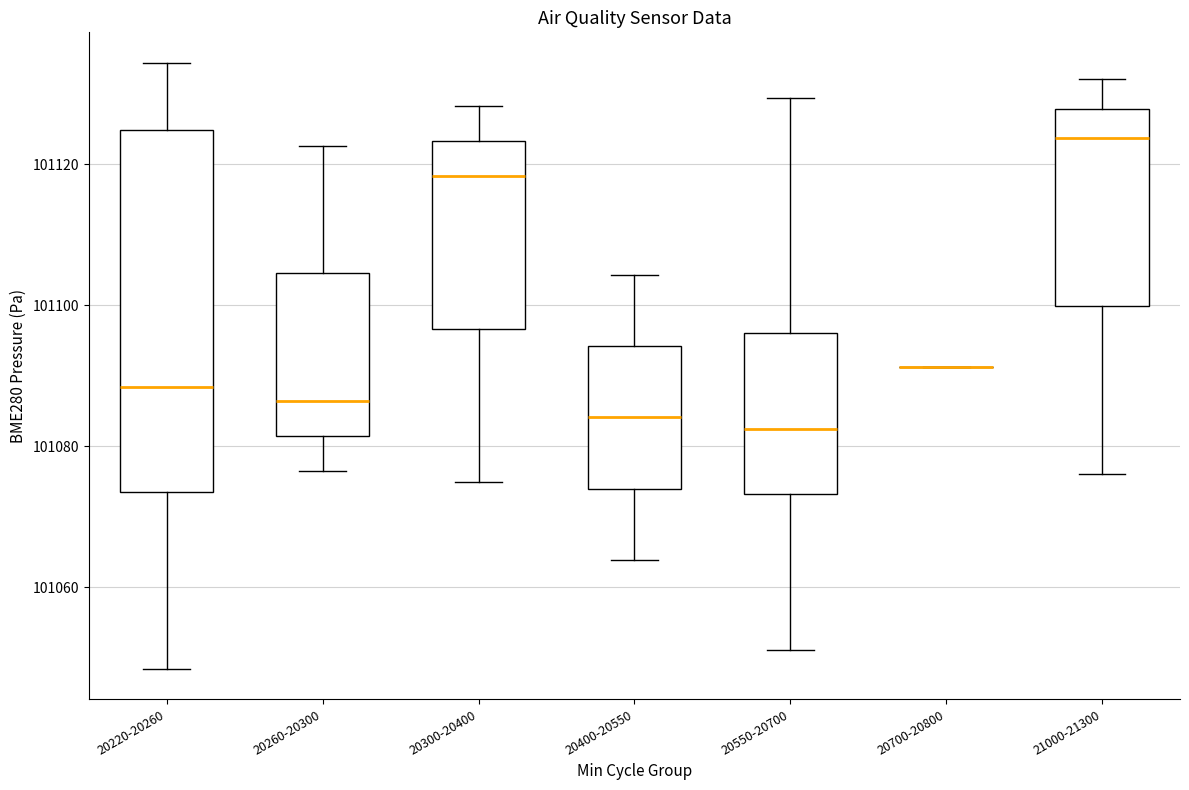

Reading left to right, read every box against the y-axis: the position of its median line, the range the box covers, and the ends of its whiskers. The values are not printed on the chart, so give them approximately, as read against the axis.

20220-20260: median 101088, box 101074 to 101124, whiskers 101048 to 101134
20260-20300: median 101086, box 101082 to 101104, whiskers 101076 to 101122
20300-20400: median 101118, box 101096 to 101124, whiskers 101074 to 101128
20400-20550: median 101084, box 101074 to 101094, whiskers 101064 to 101104
20550-20700: median 101082, box 101074 to 101096, whiskers 101052 to 101130
20700-20800: box collapsed to a line at 101092, whiskers 101092 to 101092
21000-21300: median 101124, box 101100 to 101128, whiskers 101076 to 101132